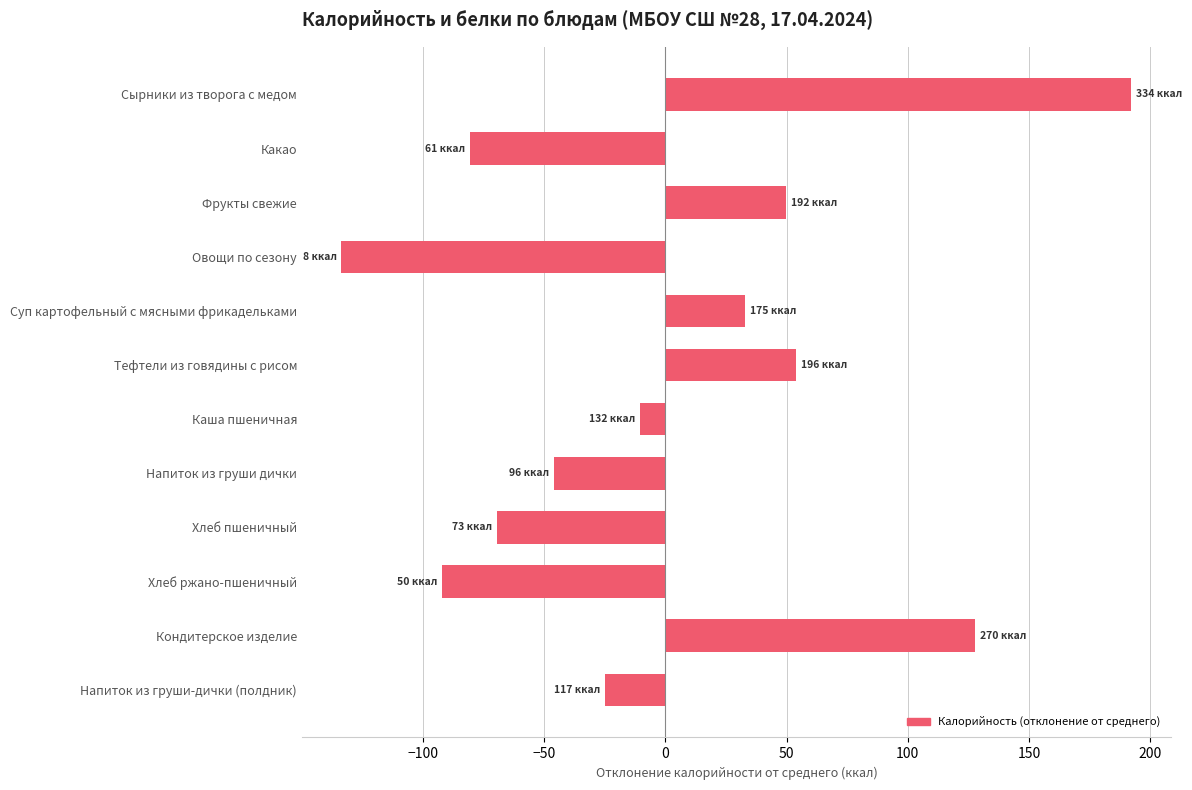

Reading top to bottom, what are all the values shown in this chart?

Сырники из творога с медом=192.2	Какао=-80.7	Фрукты свежие=49.9	Овощи по сезону=-133.7	Суп картофельный с мясными фрикадельками=33.0	Тефтели из говядины с рисом=54.1	Каша пшеничная=-10.3	Напиток из груши дички=-46.1	Хлеб пшеничный=-69.5	Хлеб ржано-пшеничный=-92.2	Кондитерское изделие=127.9	Напиток из груши-дички (полдник)=-24.8